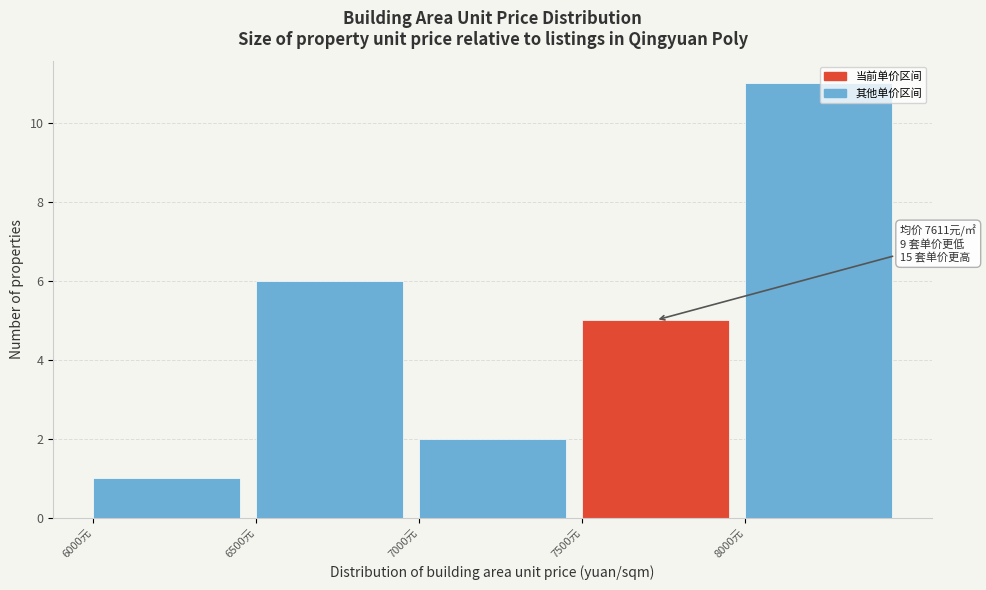

Over which range of the x-axis is the bar tallest?

8000 to 8500